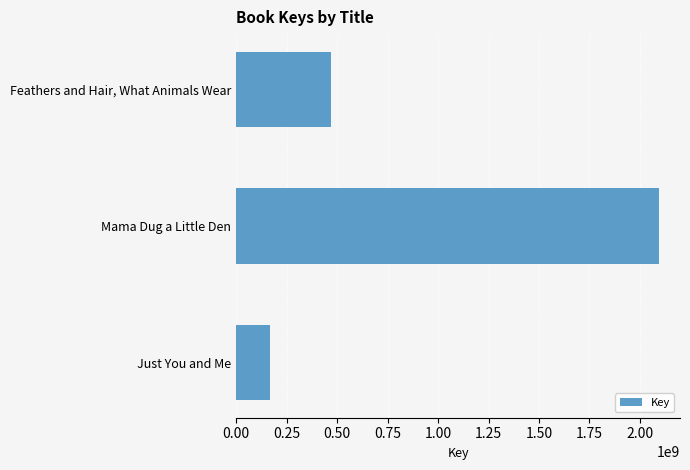

List the labels in order of value, largest first.

Mama Dug a Little Den, Feathers and Hair, What Animals Wear, Just You and Me